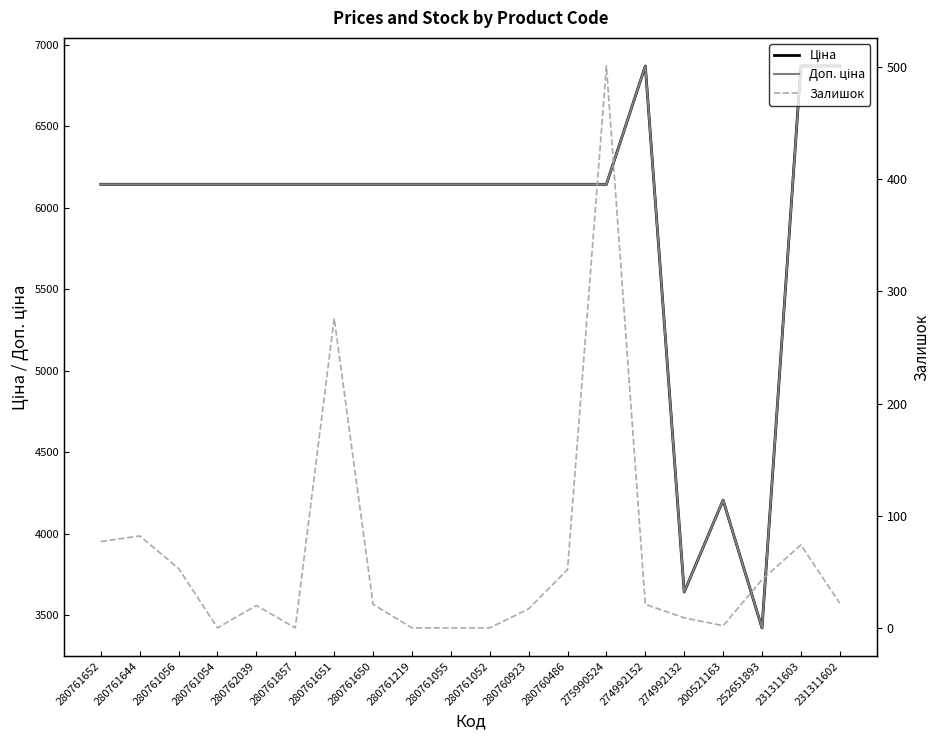

Which series has the largest total across all categories?

Доп. ціна